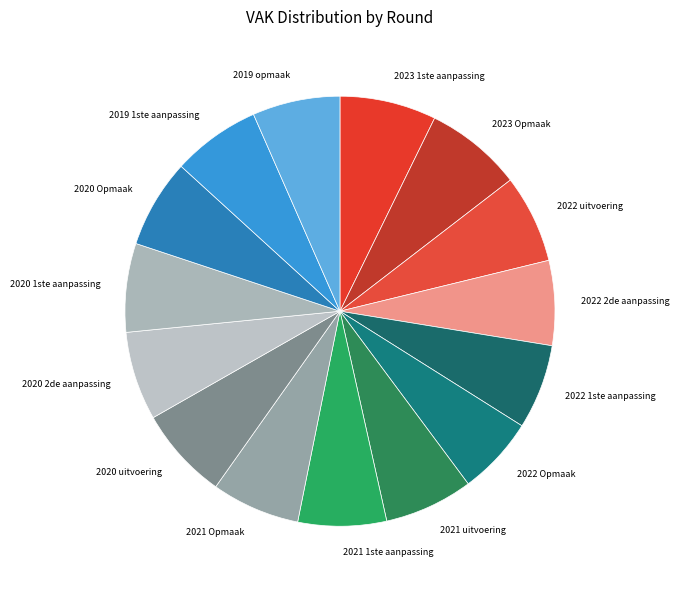

True or false: 2022 1ste aanpassing accounts for 14% of the total.

False